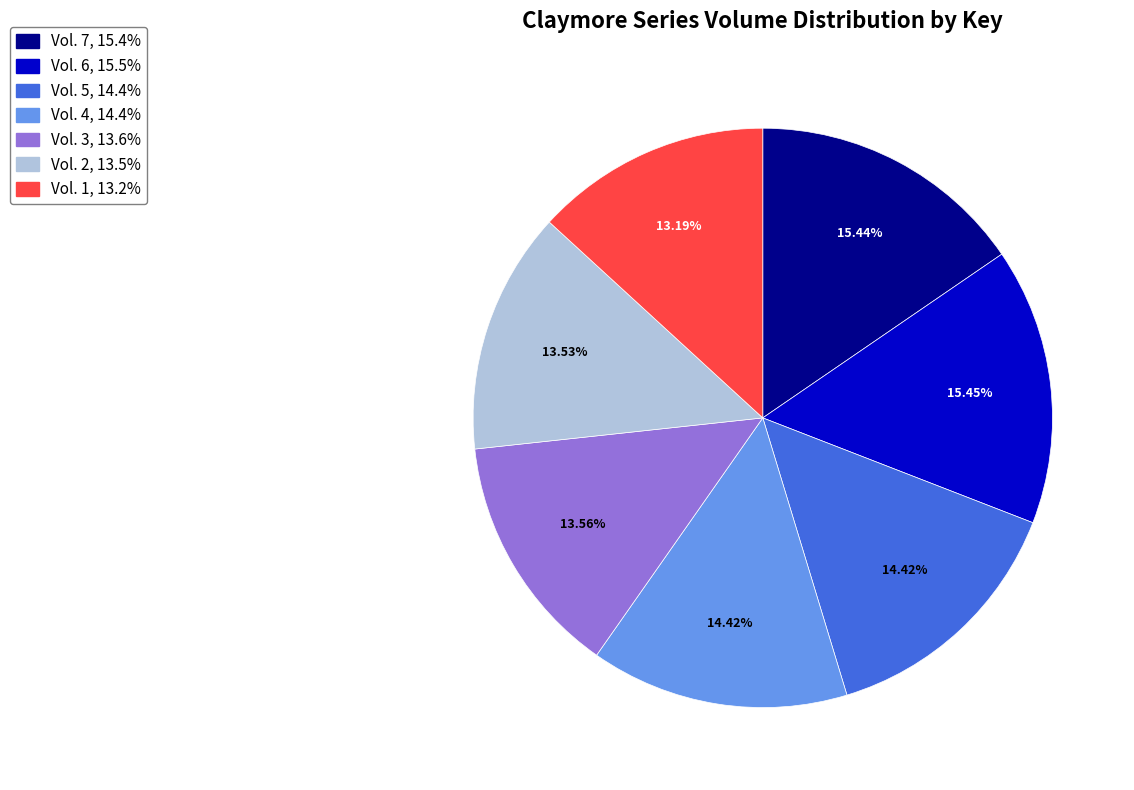

What percentage is the Vol. 4 slice, to the nearest percent?

14%